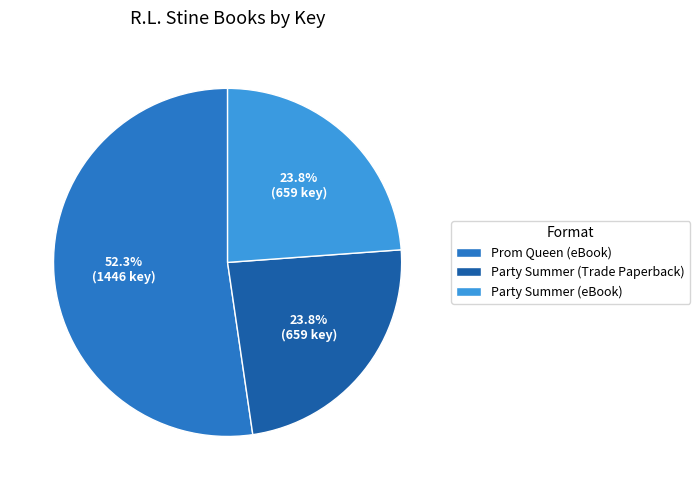

Which has a higher value, Prom Queen (eBook) or Party Summer (Trade Paperback)?

Prom Queen (eBook)